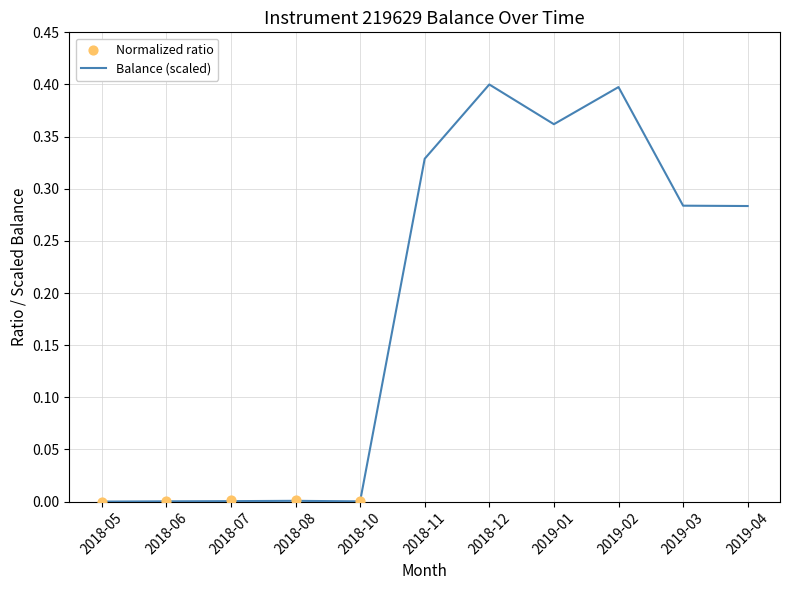

Which series has the widest spread of Y values?

Normalized ratio